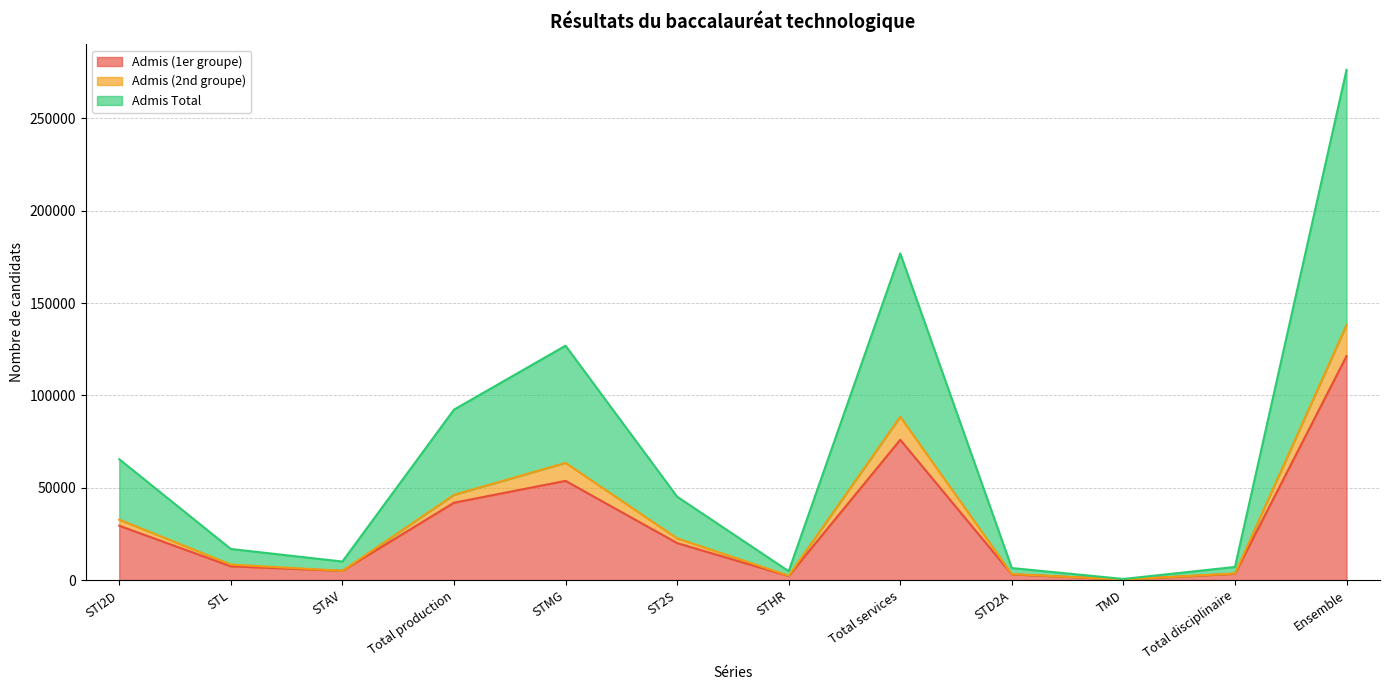

True or false: Admis Total has more than 1 points higher than both neighbors.

True